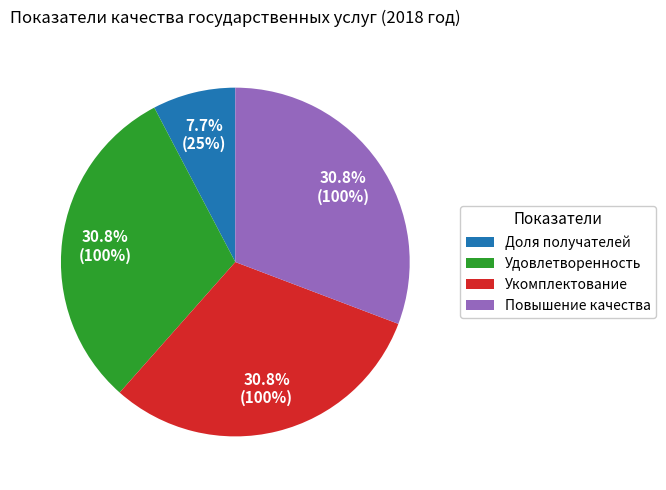

Is there a majority slice in this chart?

No